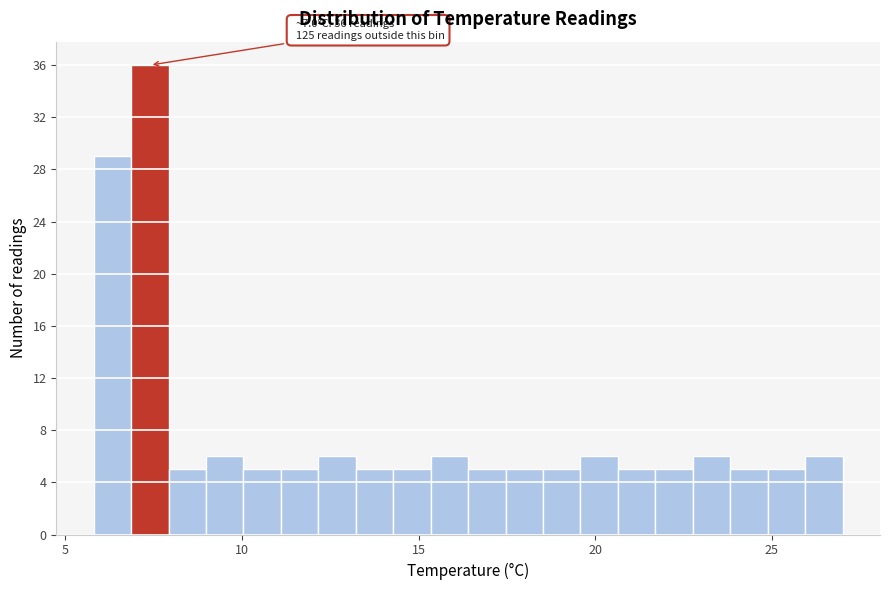

Read against the x-axis, roughly where is the centre of the tallest bar?

7.5